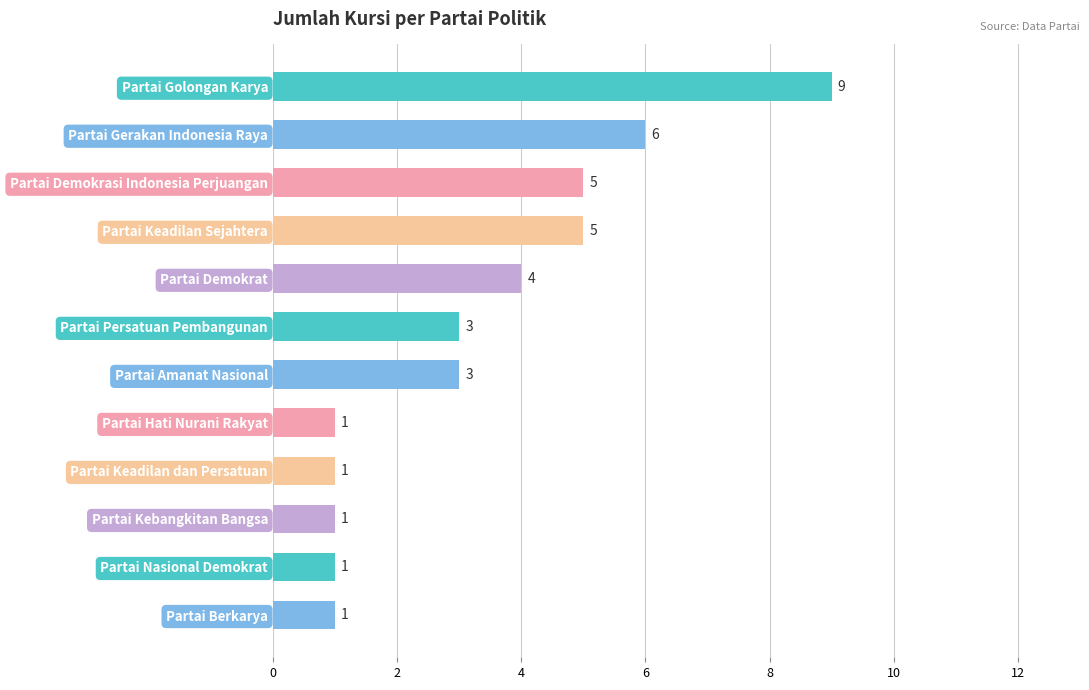

Reading top to bottom, what are all the values shown in this chart?

9	6	5	5	4	3	3	1	1	1	1	1